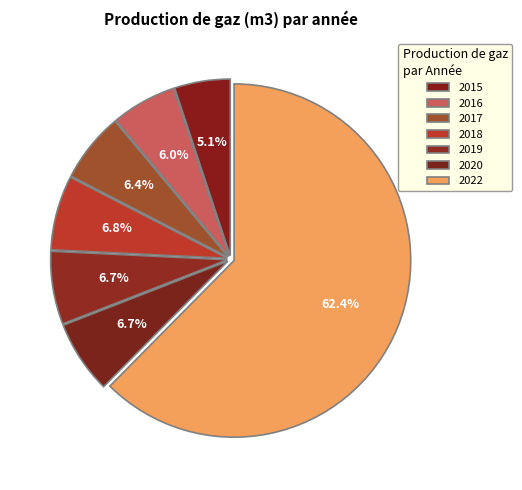

What is the majority slice?

2022